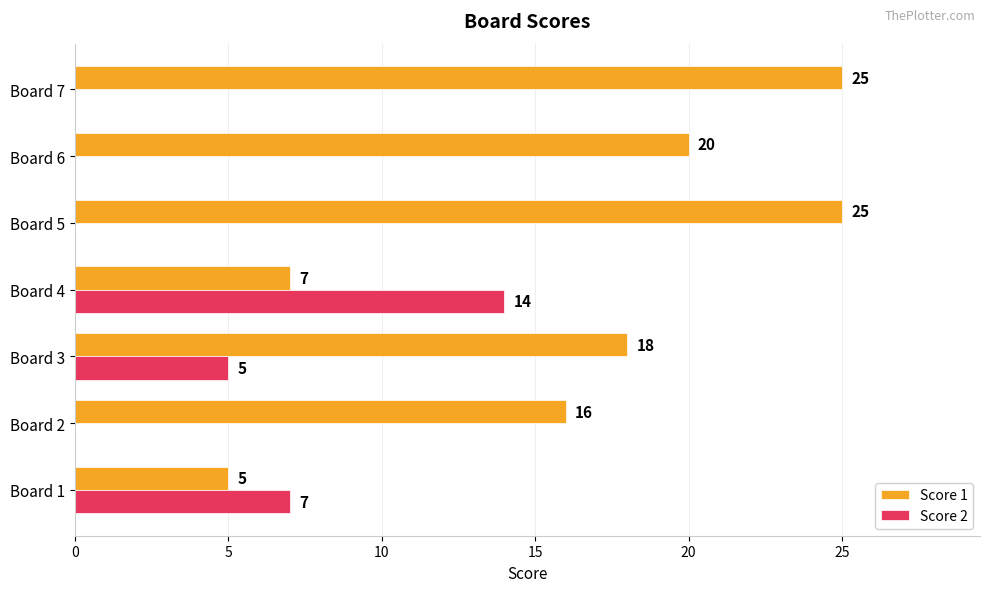

Which series has the largest range (max minus min)?

Score 1